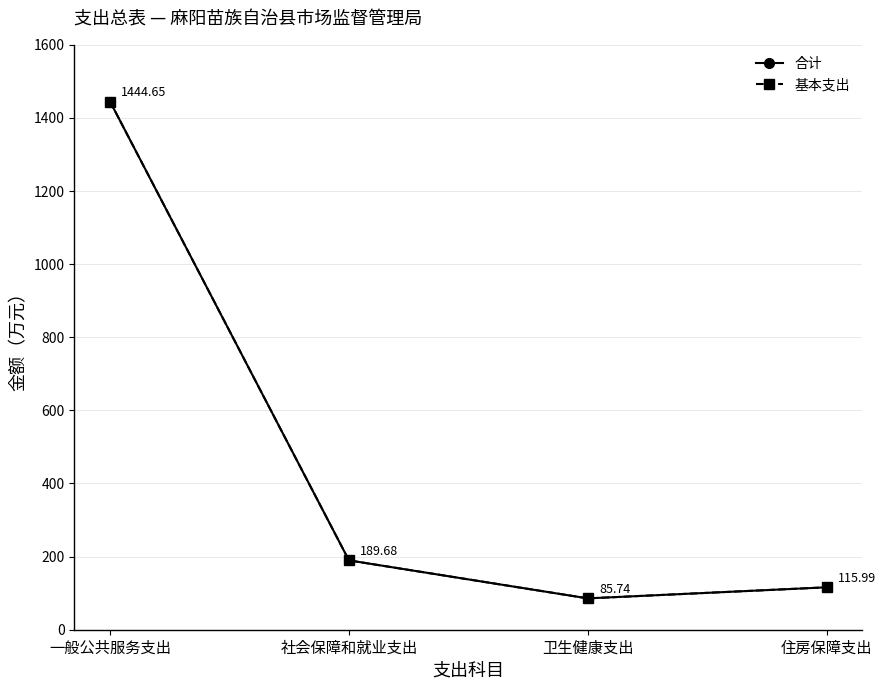

Which series has the largest total across all categories?

合计